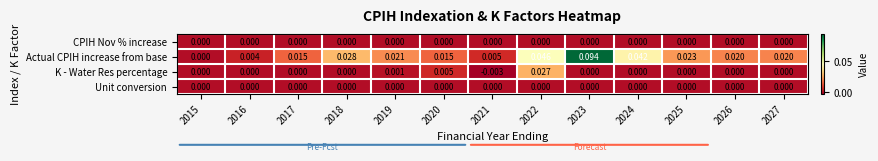

Which series has the widest spread of values?

Actual CPIH increase from base